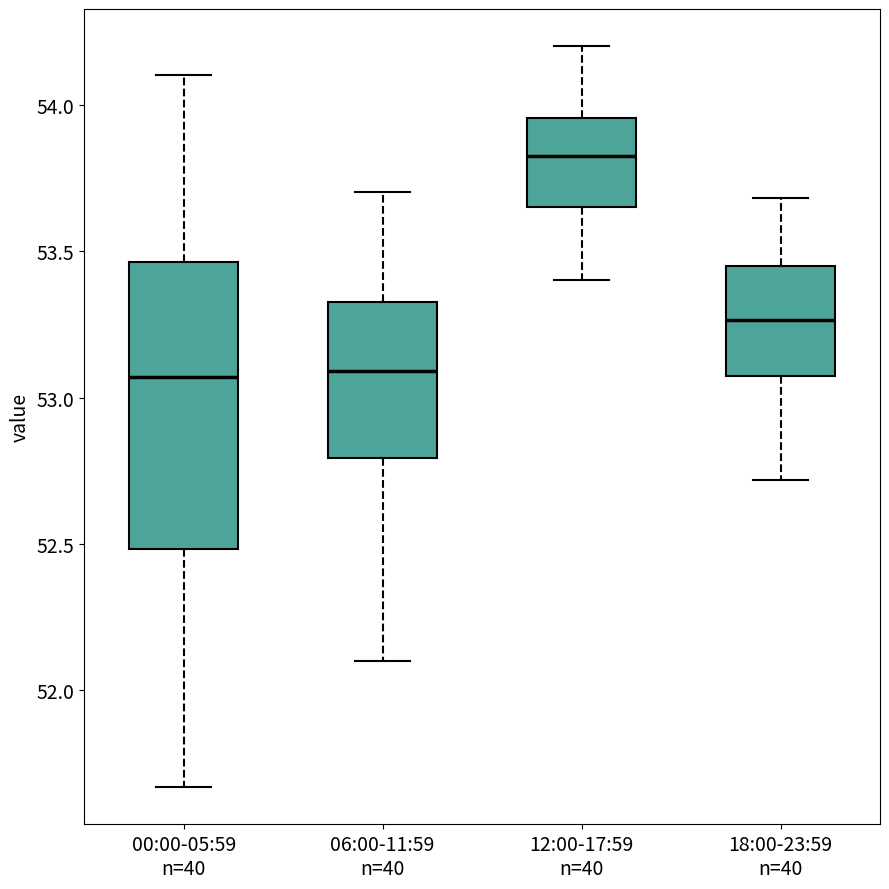

Reading left to right, transcribe this box plot: for each box, give where its median line is, the range the box spans, and where its two whiskers end, as read against the y-axis. The values are not printed on the chart, so give them approximately, as read against the axis.

00:00-05:59 n=40: median 53.05, box 52.50 to 53.45, whiskers 51.65 to 54.10
06:00-11:59 n=40: median 53.10, box 52.80 to 53.35, whiskers 52.10 to 53.70
12:00-17:59 n=40: median 53.85, box 53.65 to 53.95, whiskers 53.40 to 54.20
18:00-23:59 n=40: median 53.25, box 53.05 to 53.45, whiskers 52.70 to 53.70